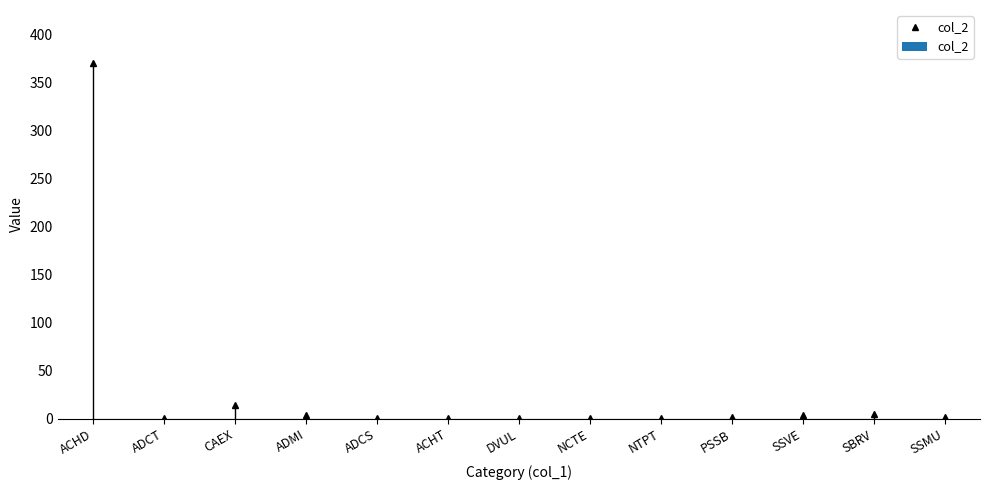

Which category has the lowest value across all series?

ADCT